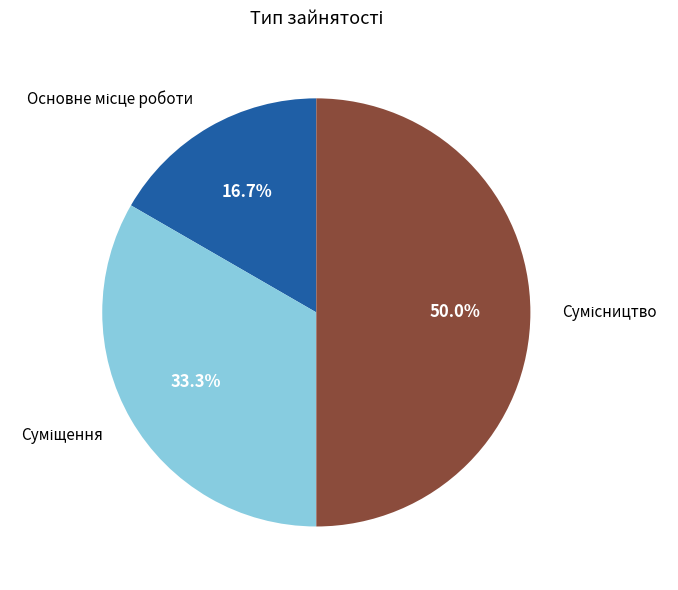

How many slices are in this pie chart?

3